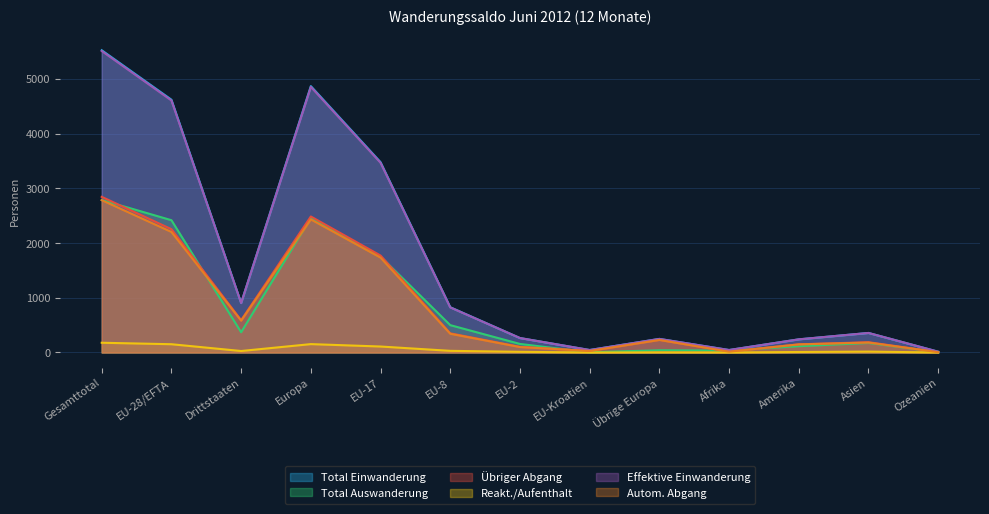

Which category has the highest value in the Übriger Abgang series?

Gesamttotal